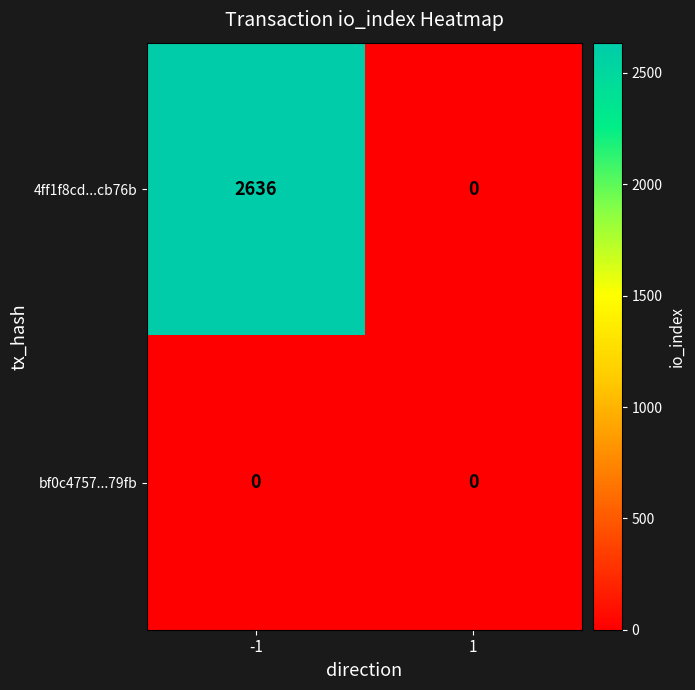

Is it true that bf0c4757...79fb equals 0 at 1?

True